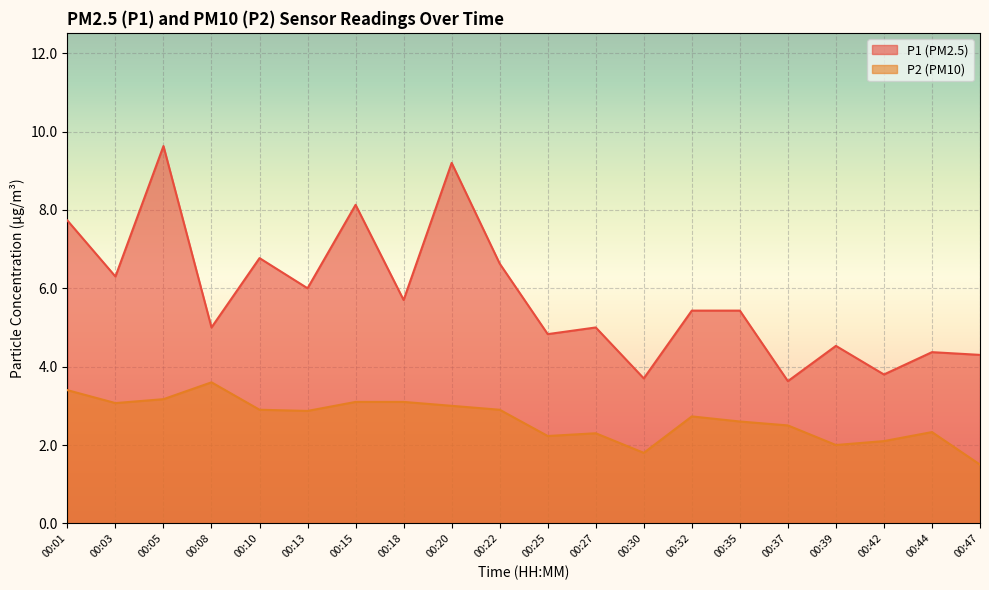

At which label does P1 first exceed 5?

00:01